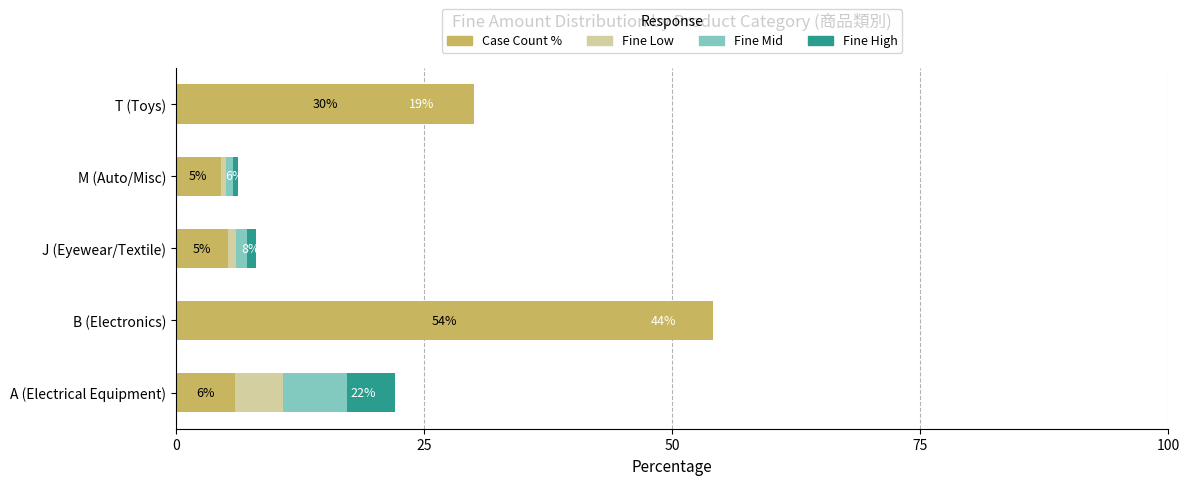

Reading right to left, what are all the values shown in this chart?

Case Count %: 30.1	4.5	5.3	54.1	6.0
Fine Low: 0.0	0.5	0.8	0.0	4.8
Fine Mid: 0.0	0.7	1.1	0.0	6.4
Fine High: 0.0	0.5	0.8	0.0	4.8